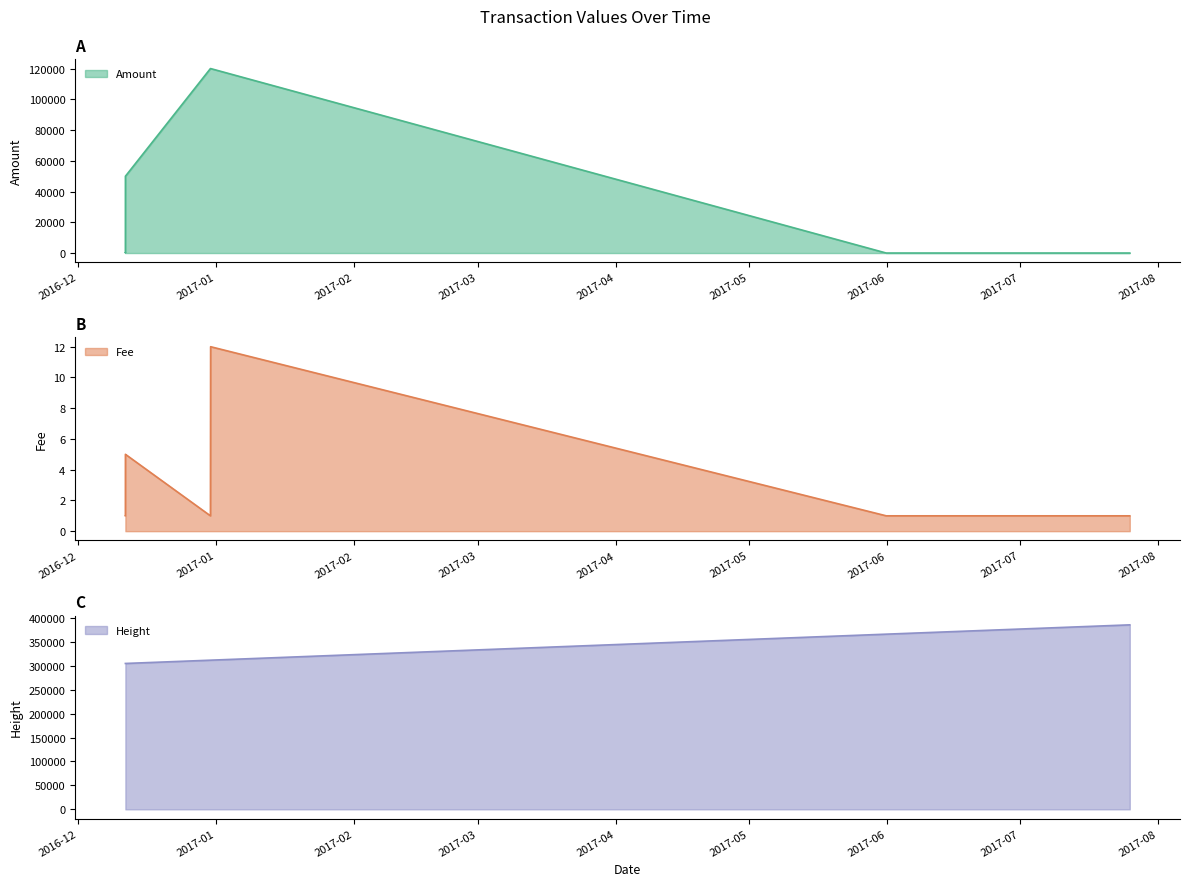

At which label does Height reach its minimum?

2016-12-11 15:48:40